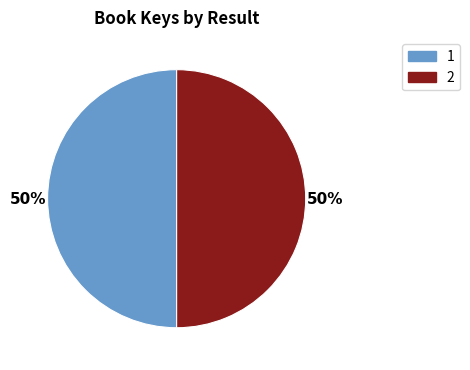

To the nearest percent, what is the average slice percentage?

50%